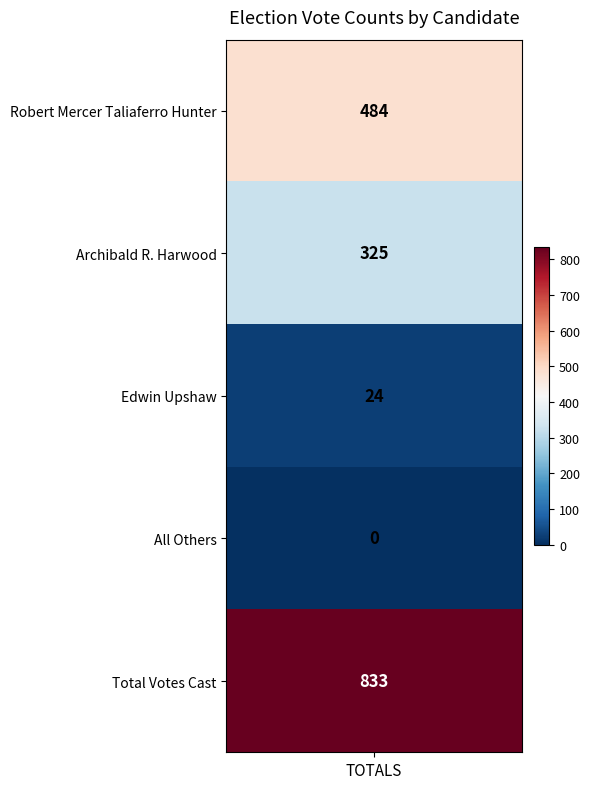

Reading left to right, transcribe all the data shown in this chart.

484	325	24	0	833